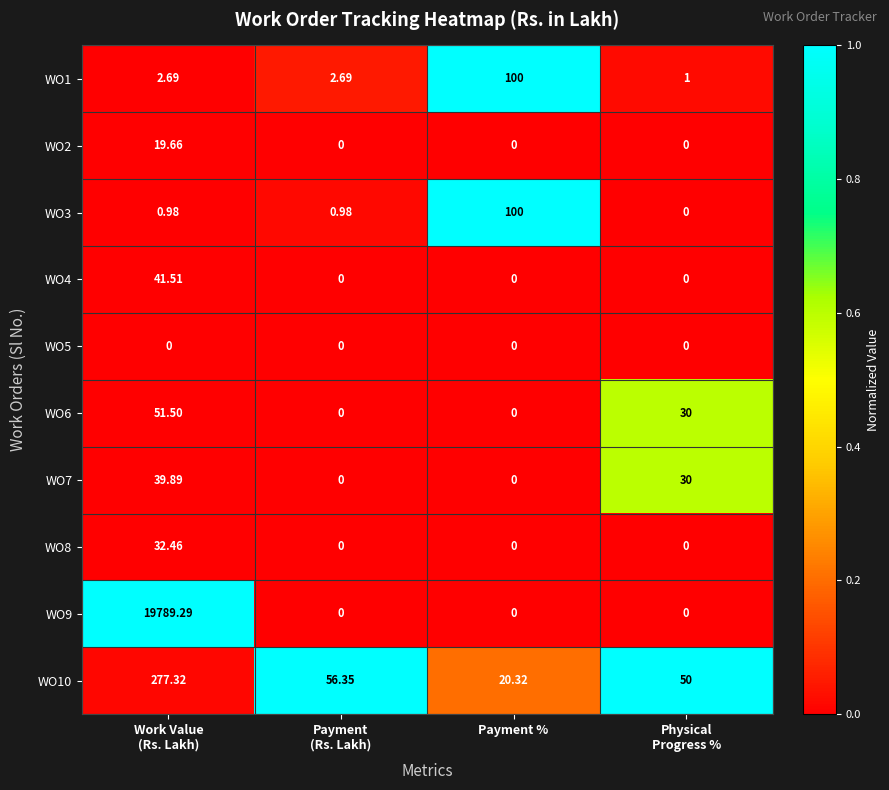

Which series has the largest range (max minus min)?

WO9